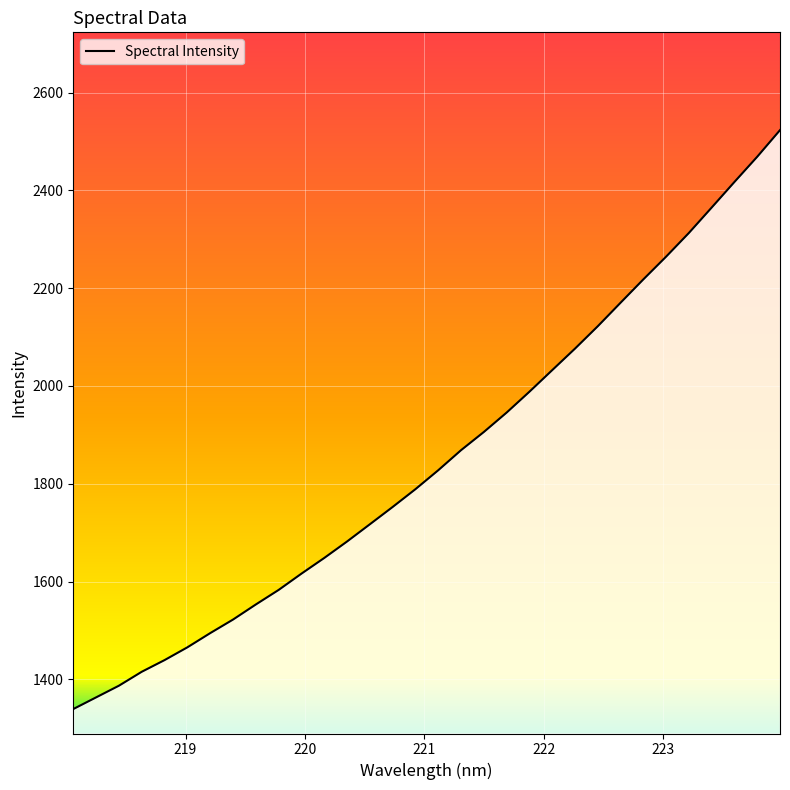

What is the average value?

1852.3